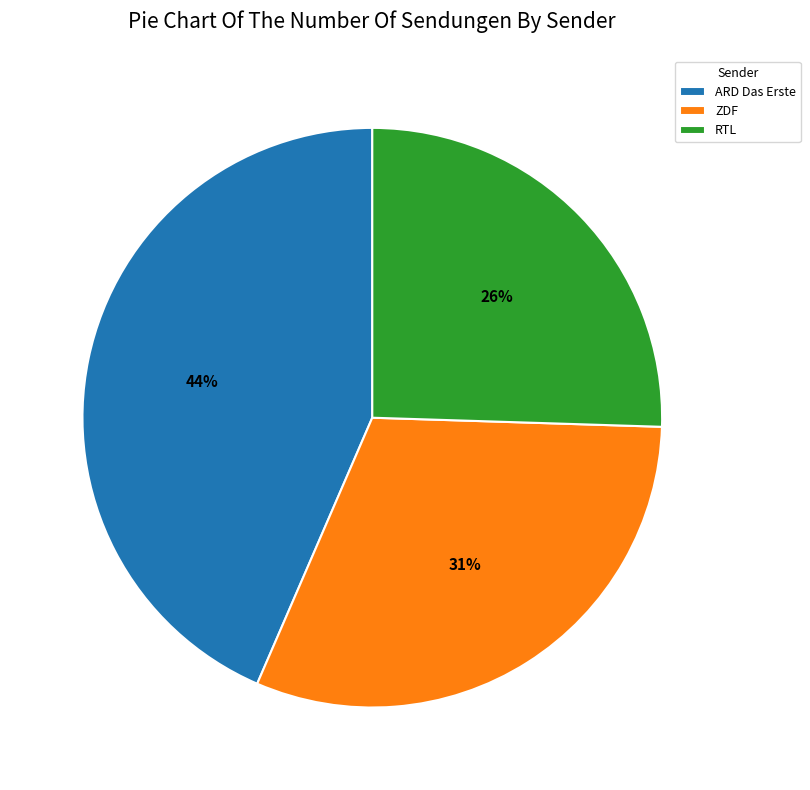

To the nearest percent, what percentage of the pie is ZDF?

31%